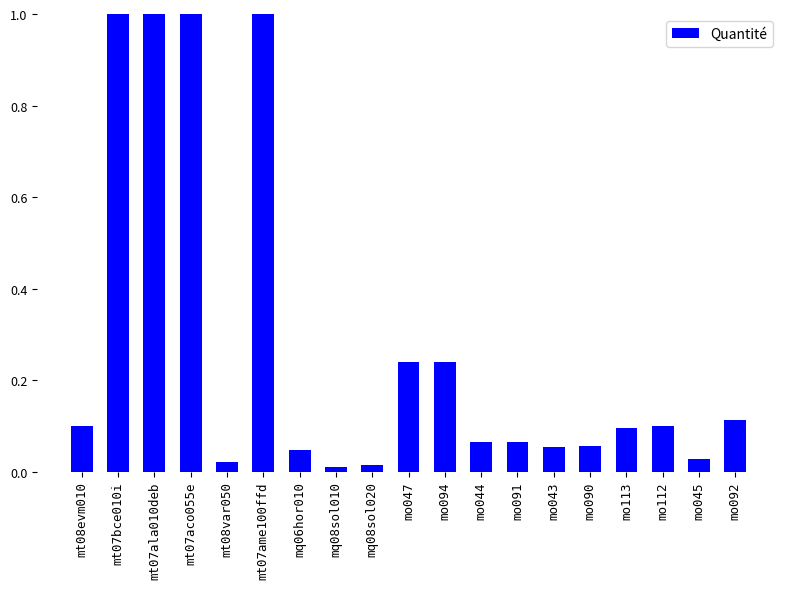

Which category has the lowest value across all series?

mq08sol010